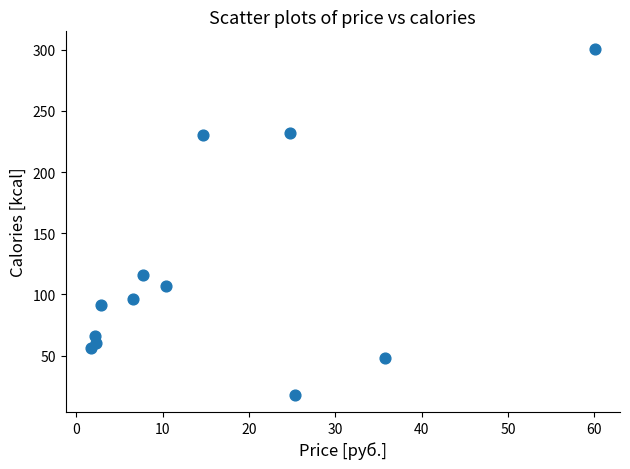

What Y value in the scatter plot is closest to 159?

116